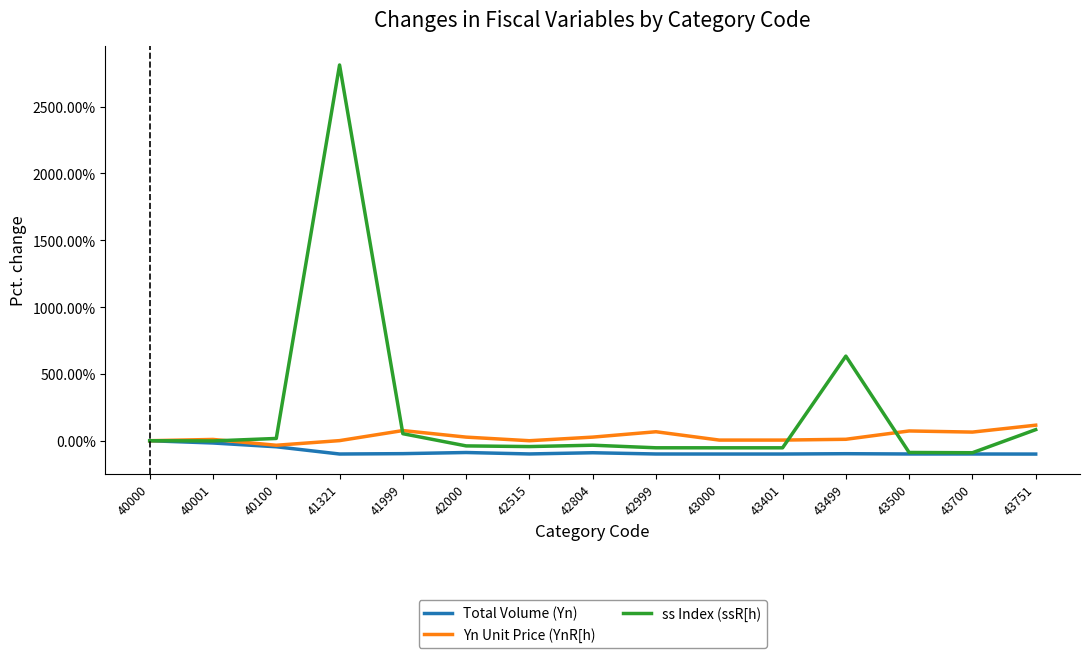

What is the maximum value shown in the chart?

2811.7